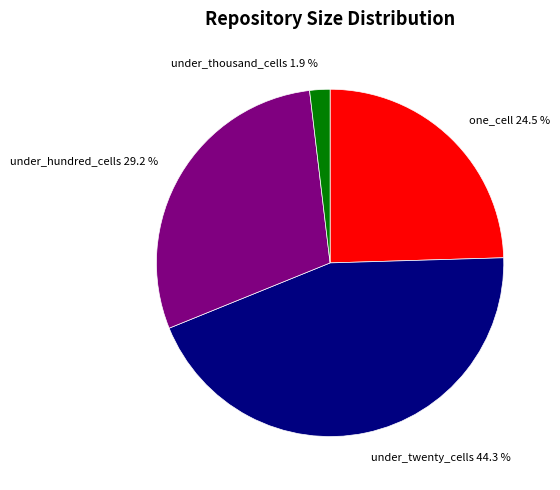

Approximately how many times larger is the value at under_hundred_cells compared to under_twenty_cells?

0.7